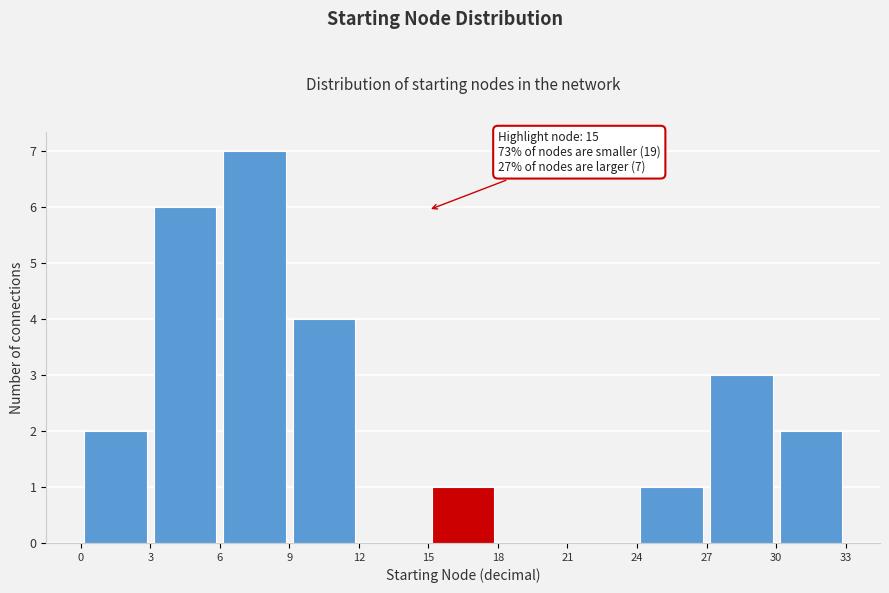

Which range on the x-axis has the tallest bar?

6 to 9